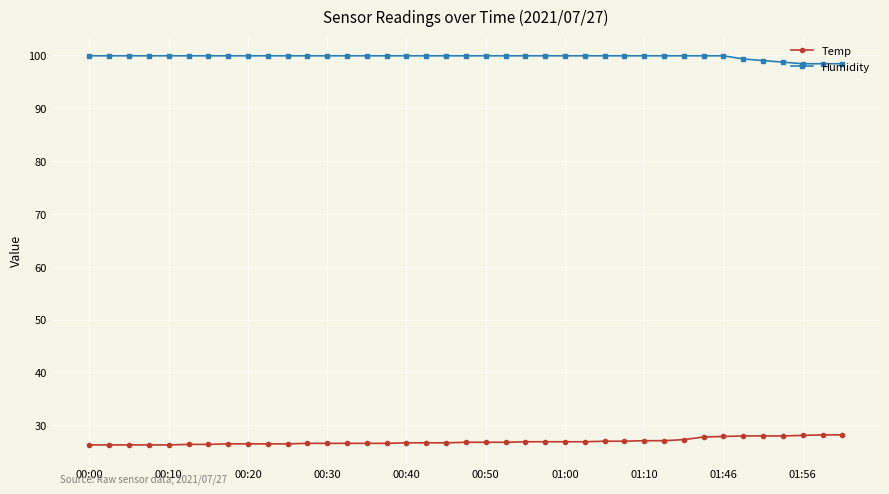

What is the value of the Humidity point at the 14th from the left?

99.9